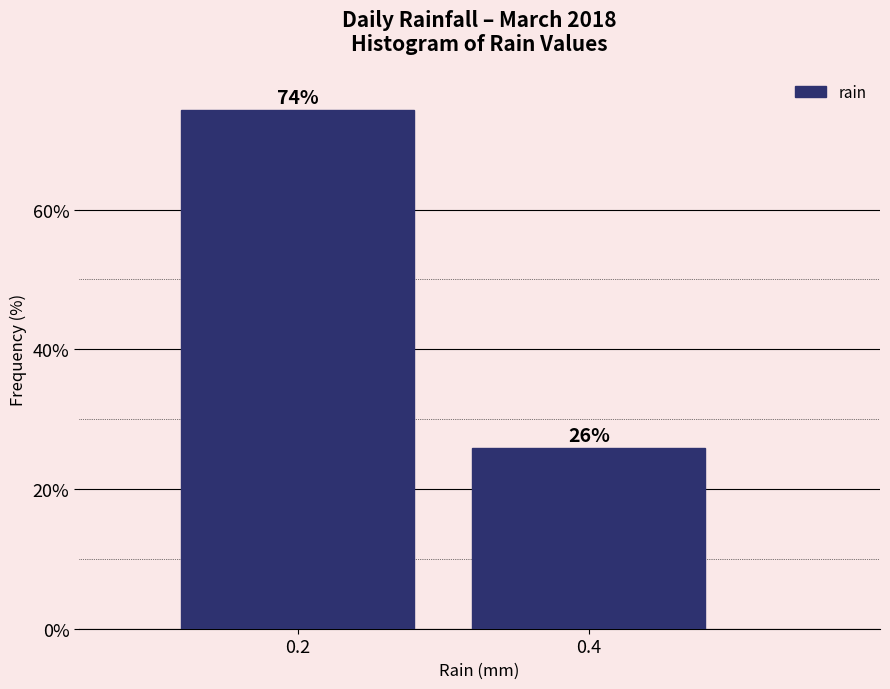

What is the smallest value displayed?

25.8